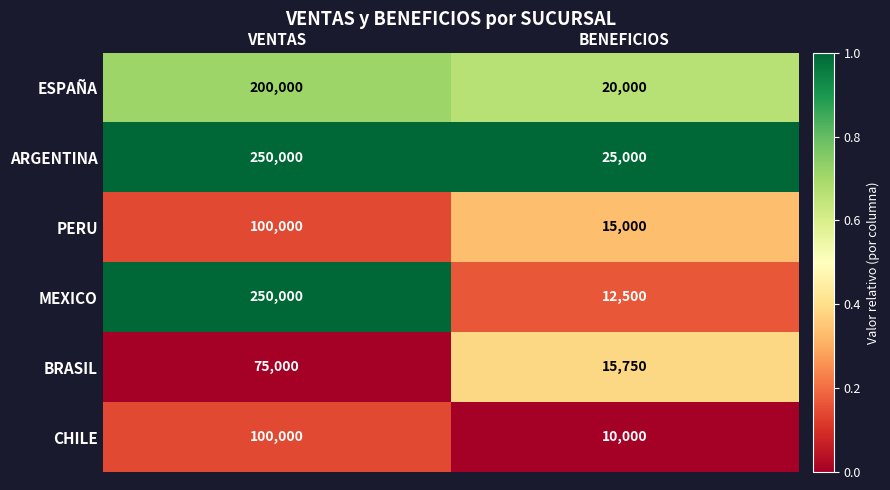

How many categories are shown in the chart?

2